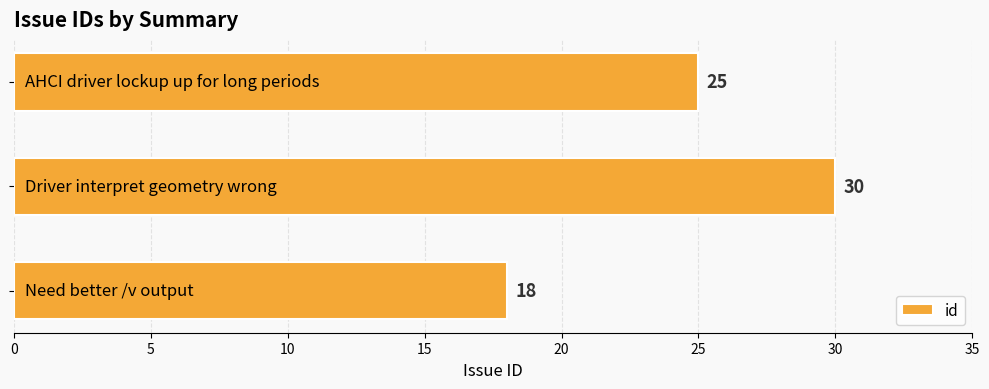

Count the values in the range 18 to 30.

3